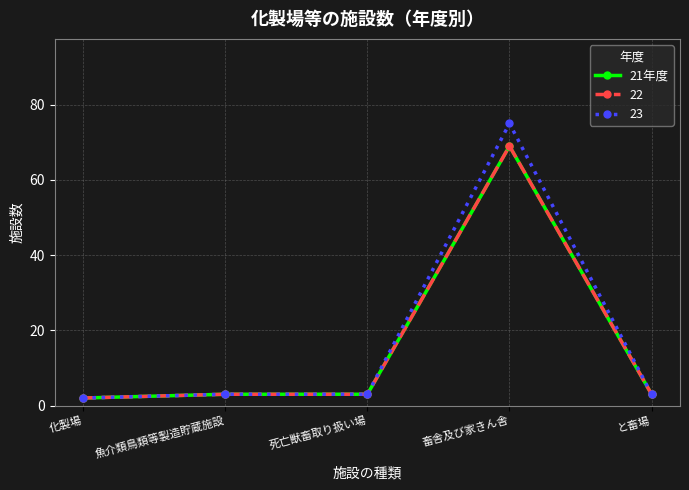

Does the chart have visible grid lines?

Yes